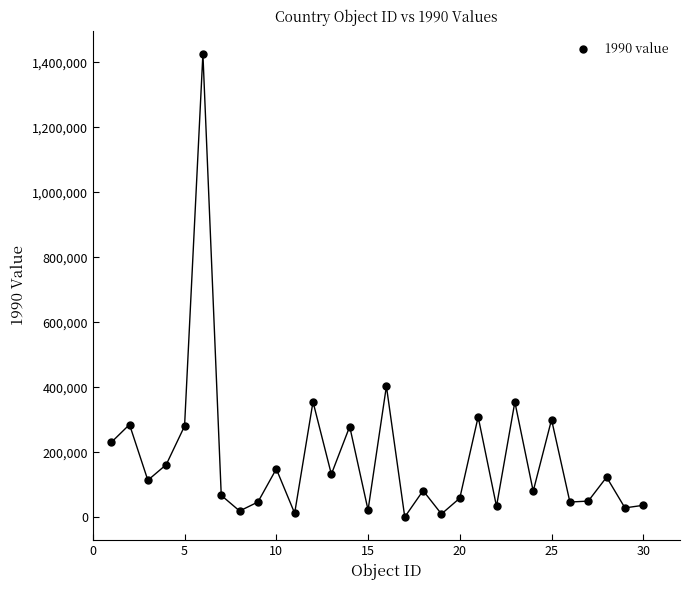

What is the range of Y values (max minus min)?

1425497